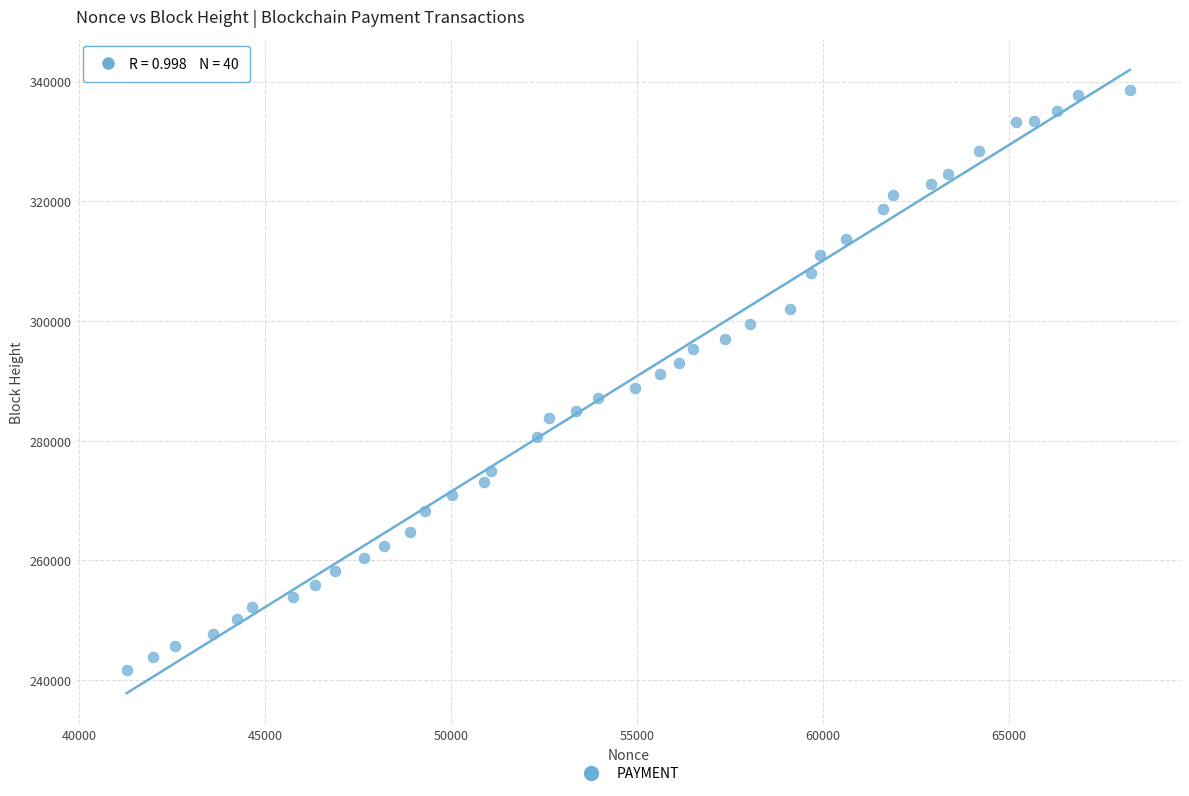

What is the range of X values (max minus min)?

26985